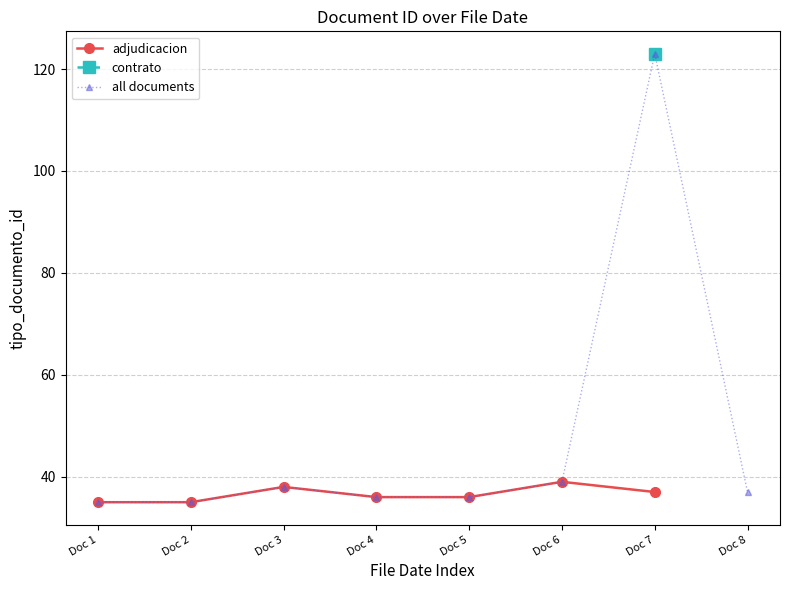

What is the value of the all documents point at the 2nd from the left?

35